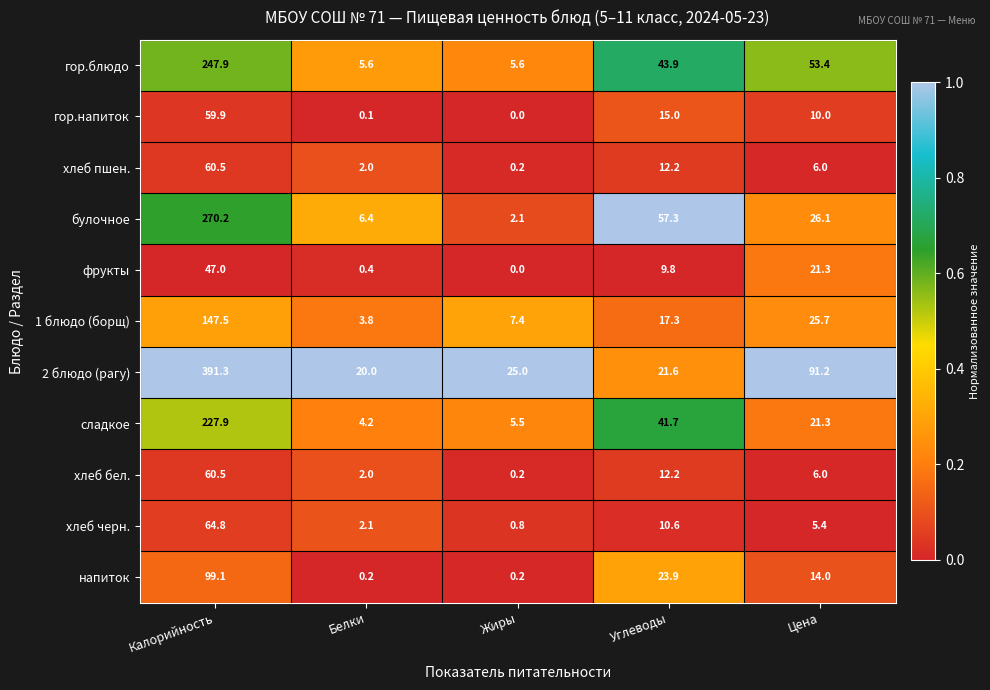

What is the difference between the highest and lowest values at Цена?

85.8